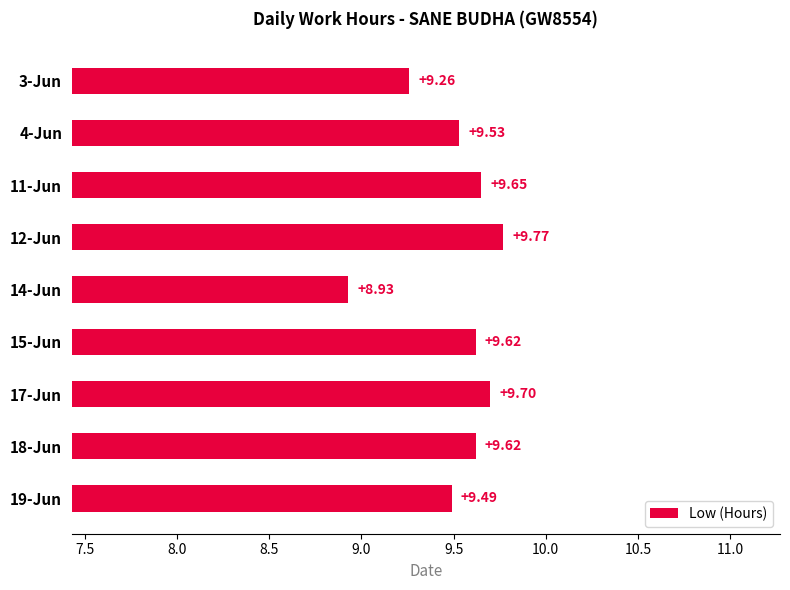

What is the sum of the values at 3-Jun and 17-Jun?

19.0